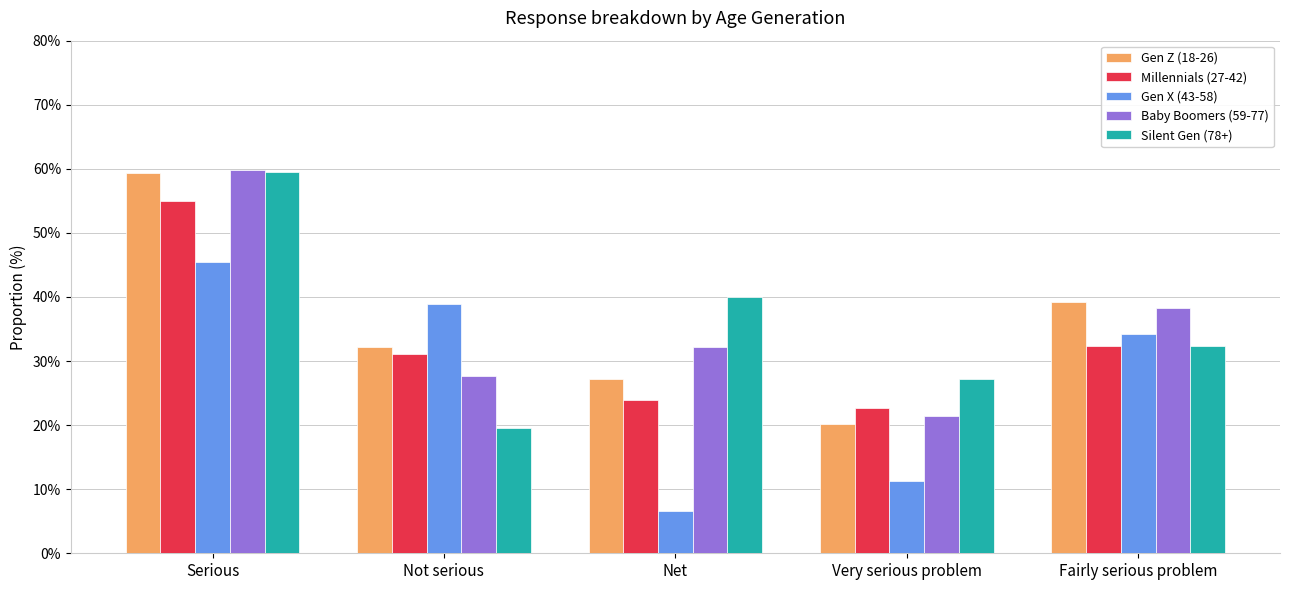

What is the difference between the highest and lowest values at Net?

33.4